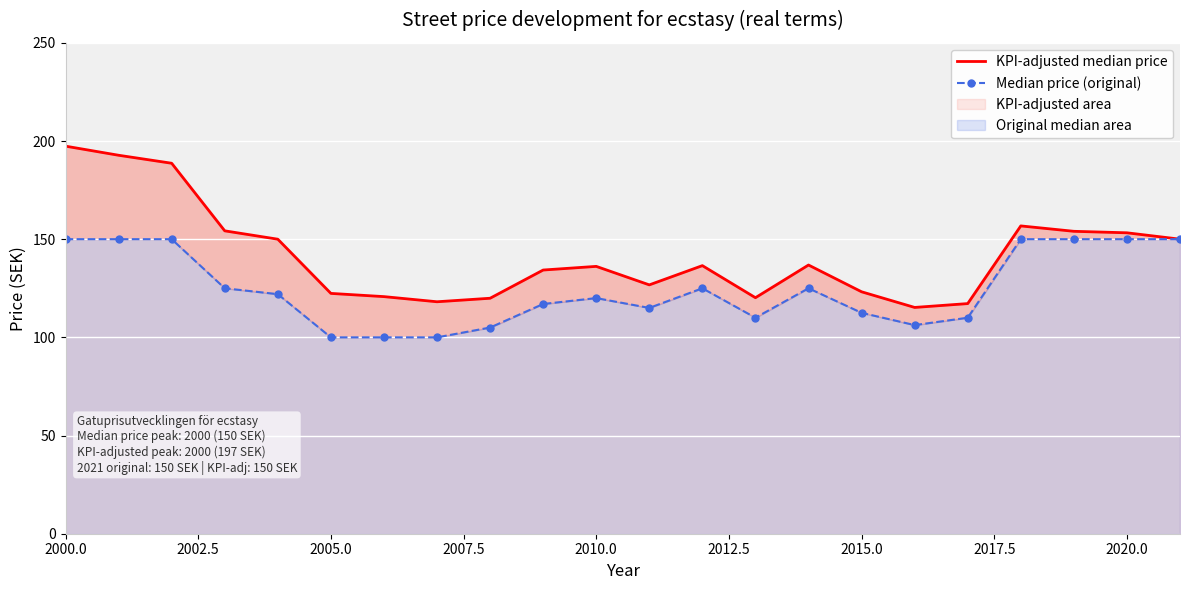

How many data points does each series have?

22